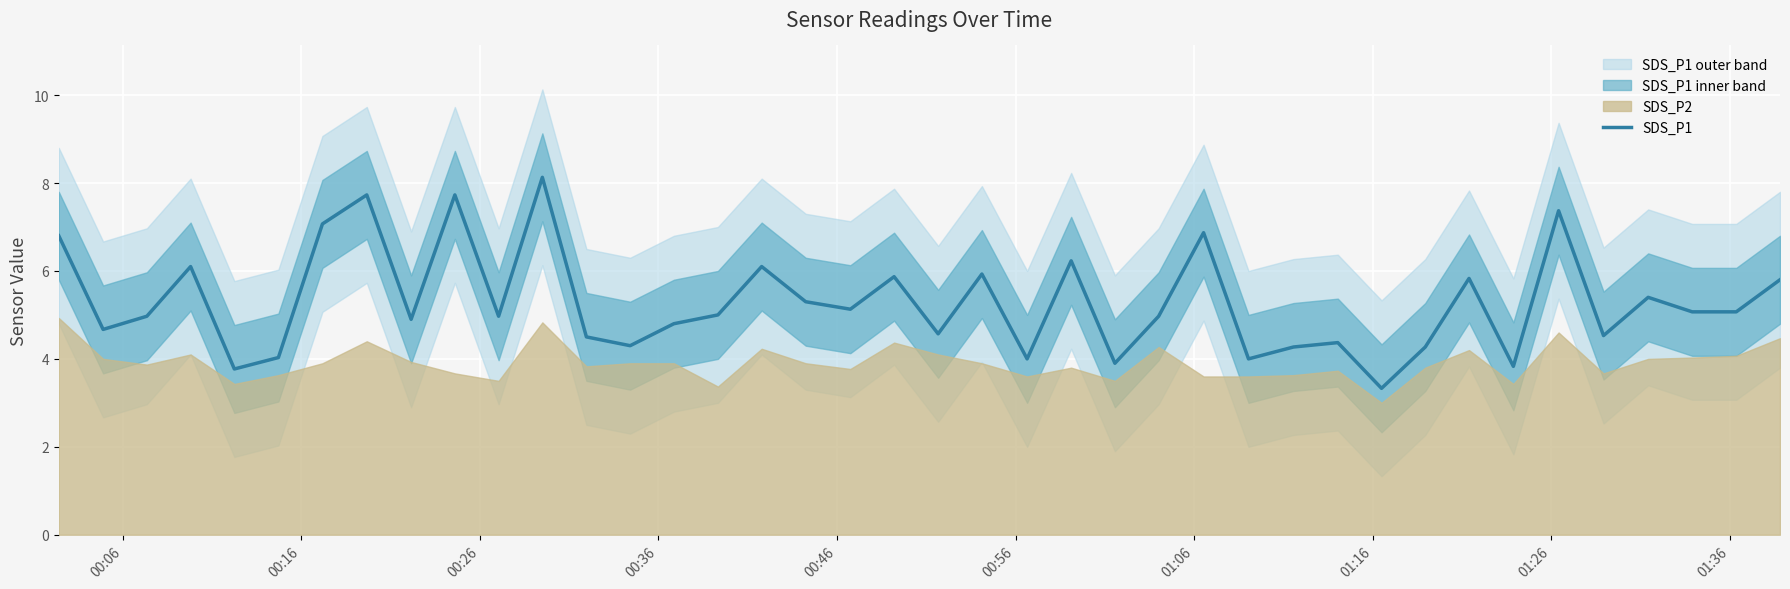

What is the value of the 25th point from the left?

3.9